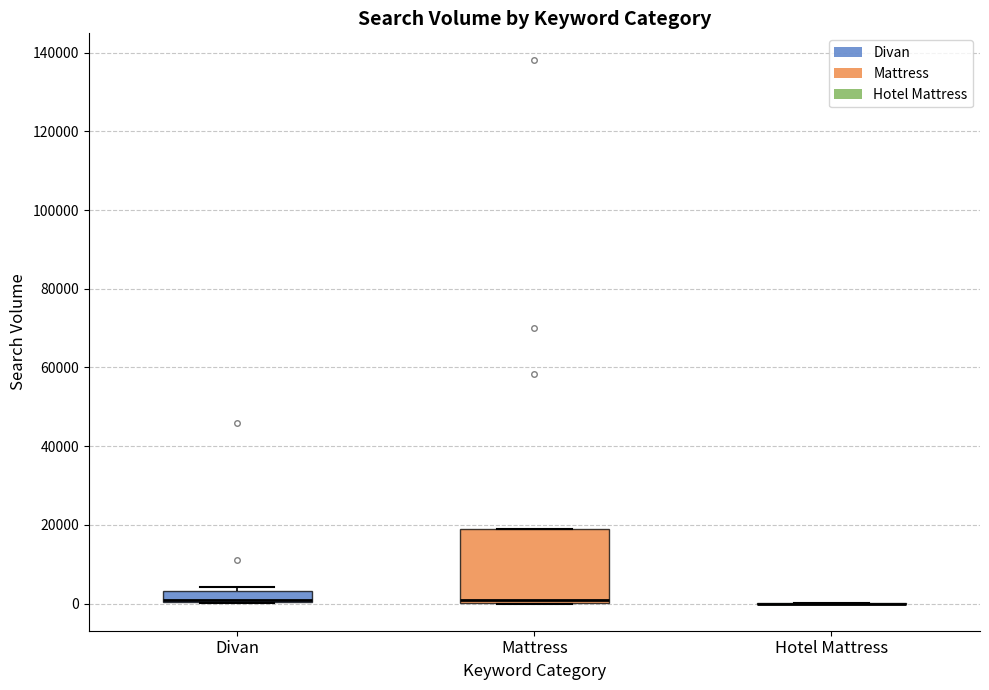

Where is the upper edge of the box for Divan on the y-axis? The values are not printed on the chart, so give them approximately, as read against the axis.

4000